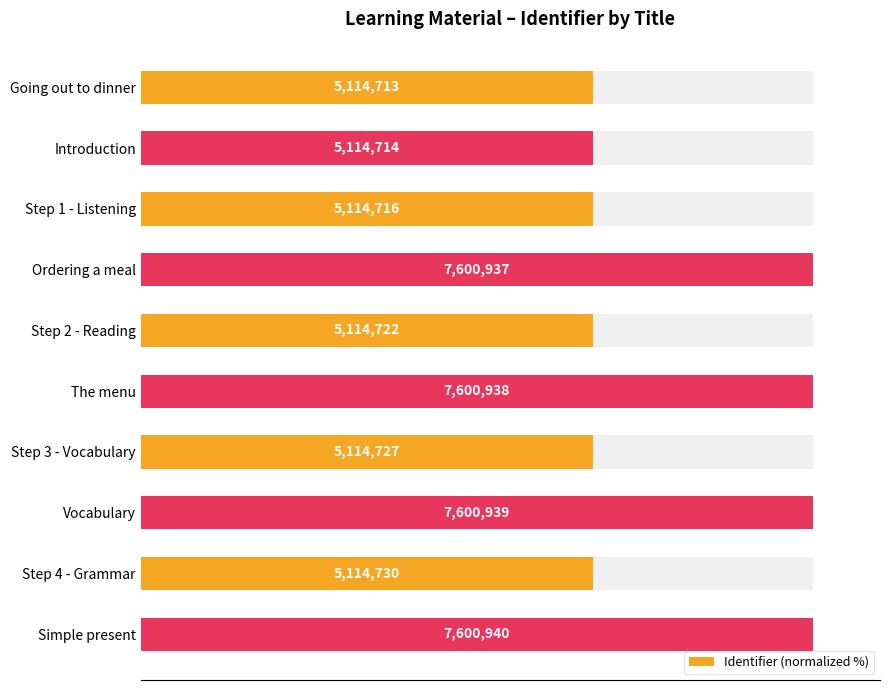

Count the number of data series in this chart.

1